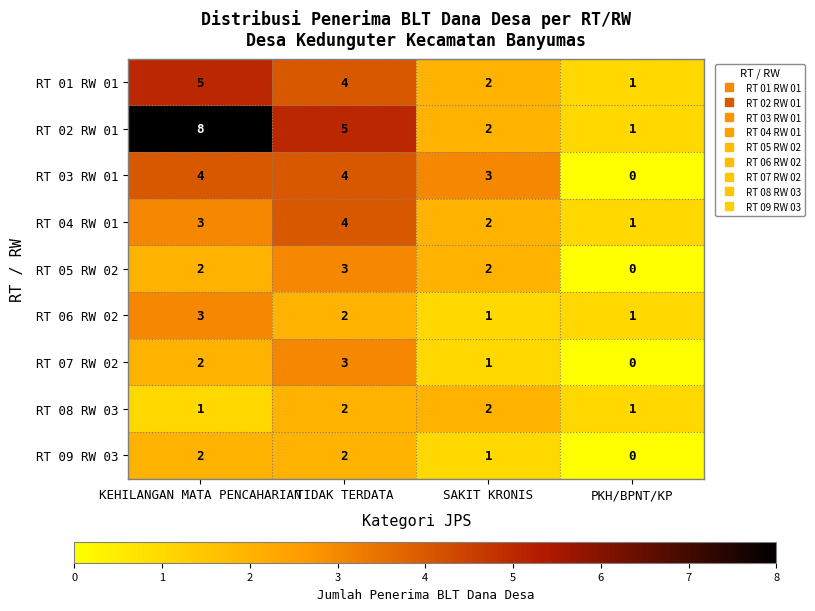

What is the spread (max minus min) of values at TIDAK TERDATA?

3